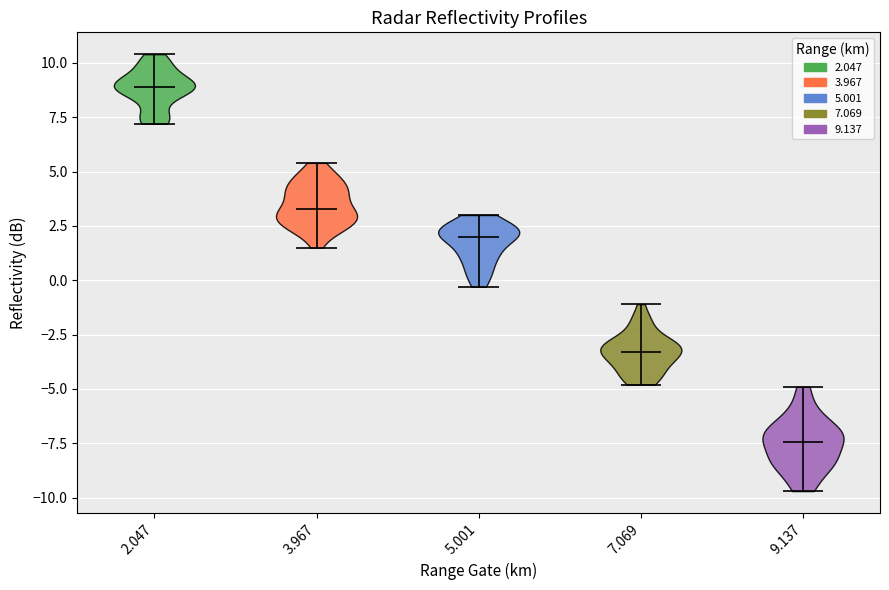

What is the highest point the violin at x = 9.137 reaches on the y-axis? The values are not printed on the chart, so give them approximately, as read against the axis.

-5.0